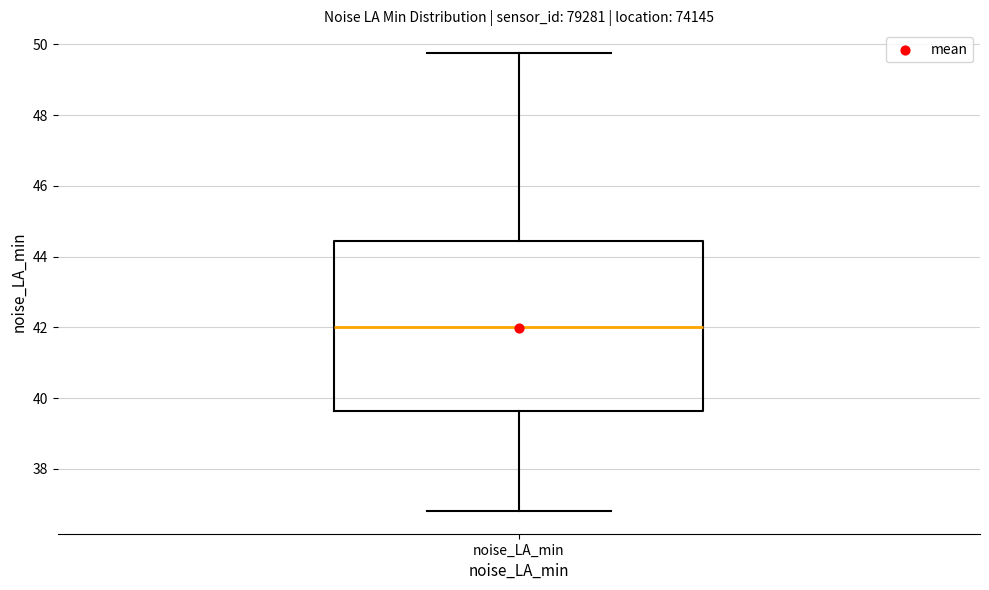

Where does the upper whisker of the box for noise_LA_min end on the y-axis? The values are not printed on the chart, so give them approximately, as read against the axis.

49.8